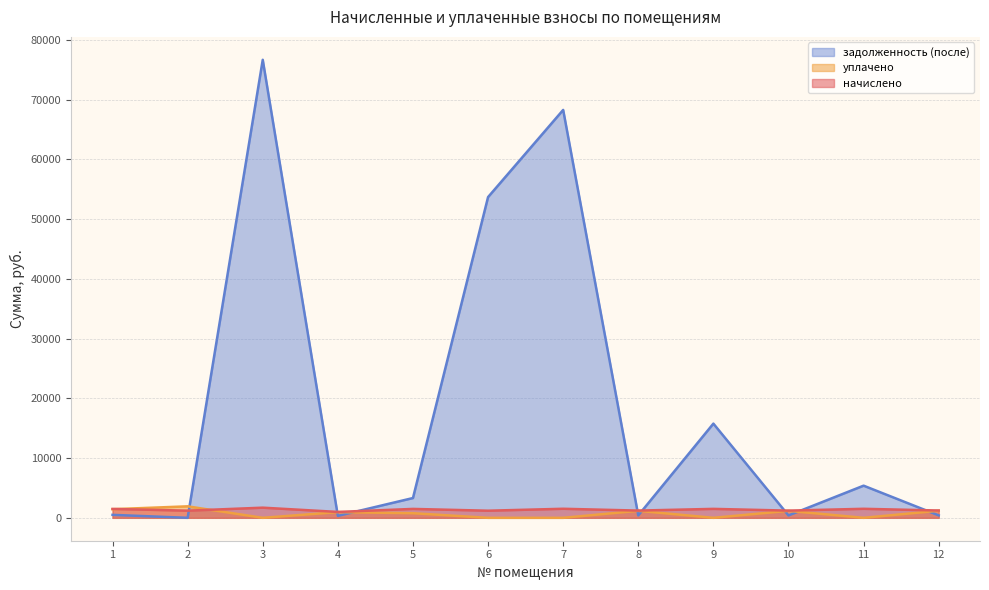

How many interior local valleys does the начислено series have?

5